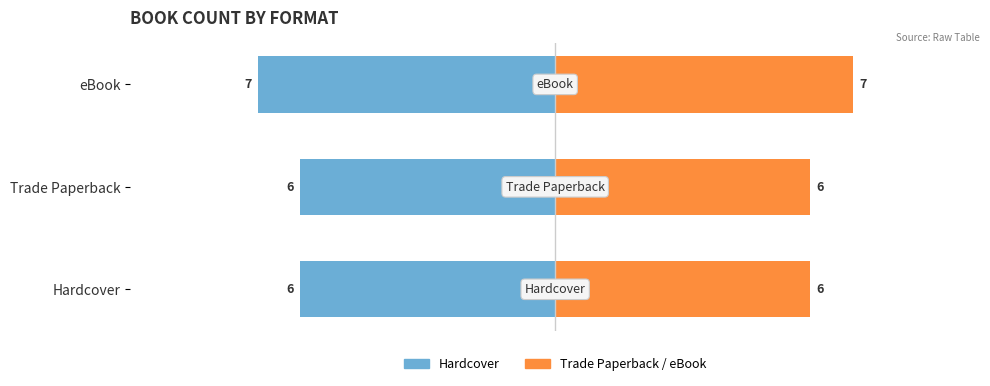

What is the value of the Hardcover / Trade Paperback count bar at the 3rd from the left?

-7